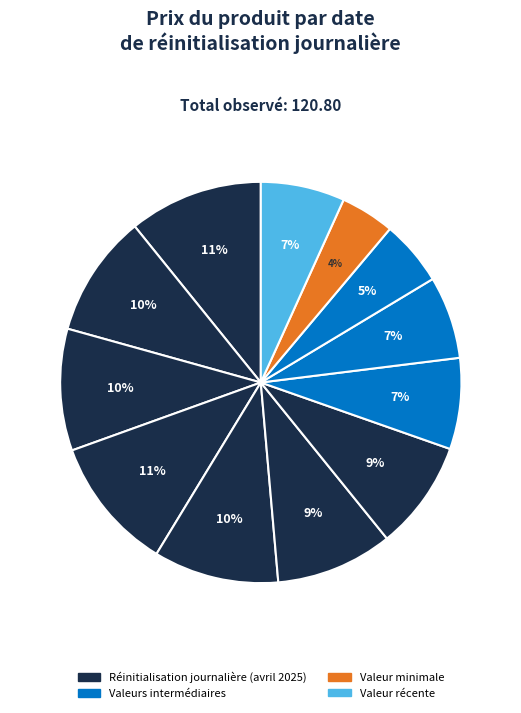

Count the number of slices in the pie.

12